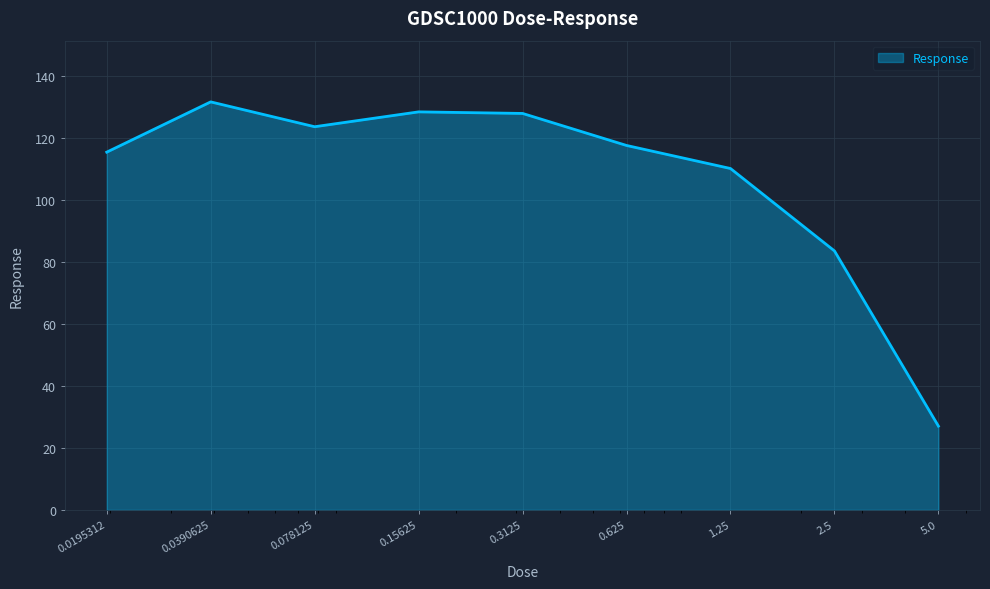

True or false: the data has more than 1 interior local peaks.

True